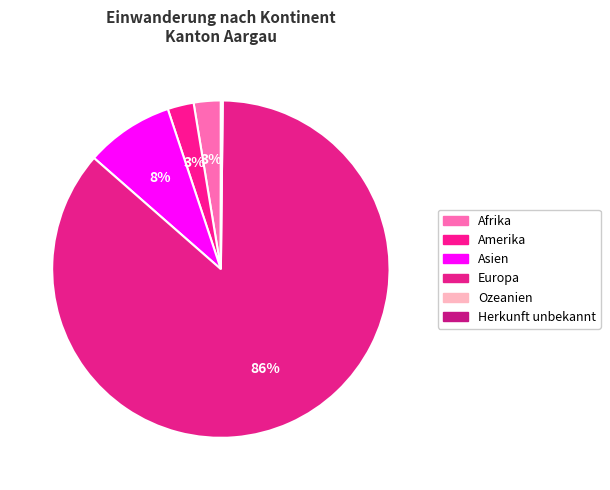

To the nearest percent, what is the average slice percentage?

17%